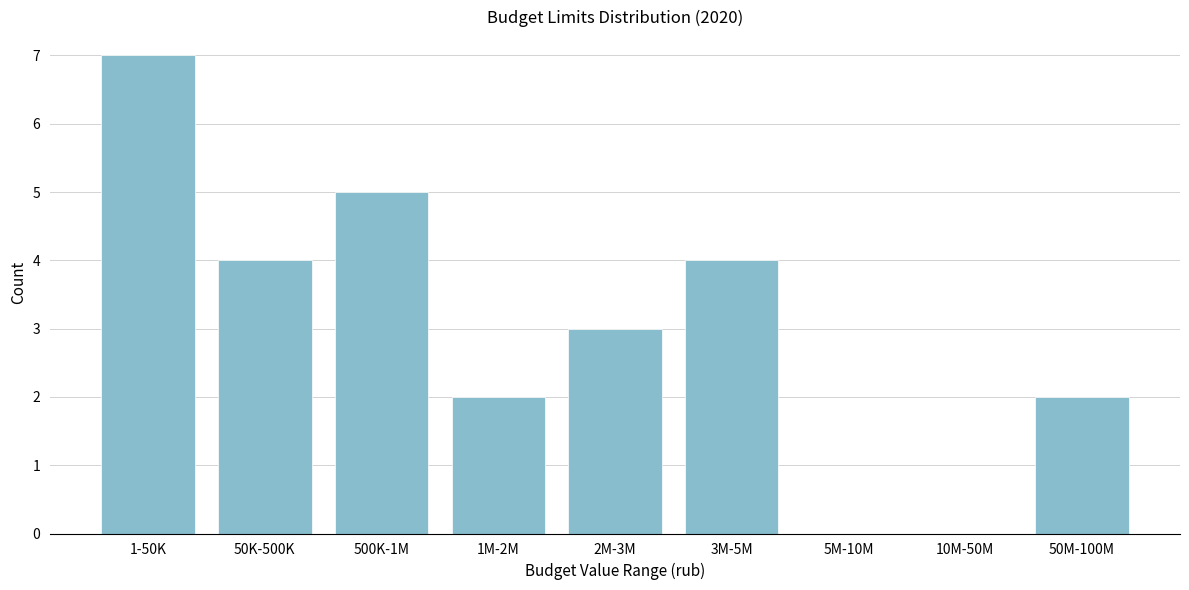

Reading right to left, what are all the values shown in this chart?

50M-100M=2	10M-50M=0	5M-10M=0	3M-5M=4	2M-3M=3	1M-2M=2	500K-1M=5	50K-500K=4	1-50K=7